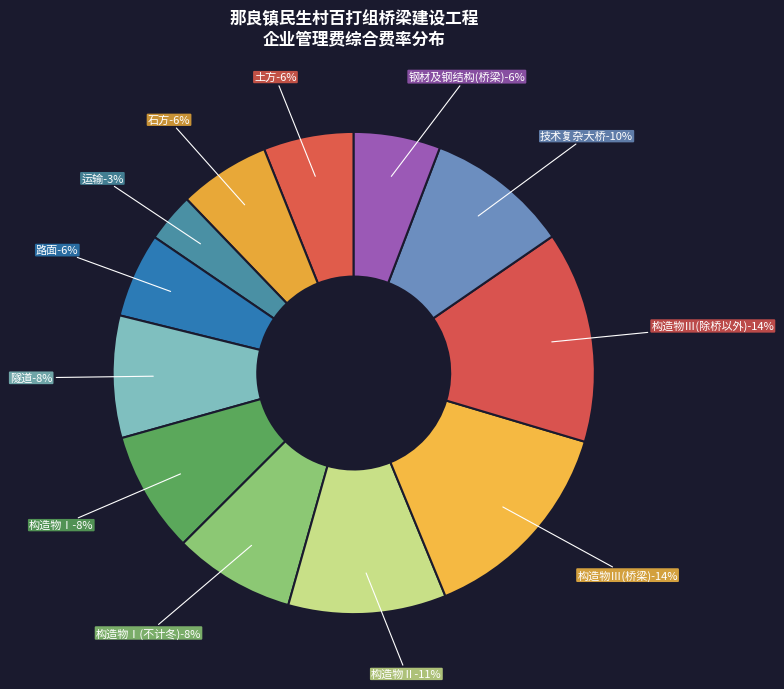

Which category has the biggest portion of the pie?

构造物Ⅲ(除桥以外)